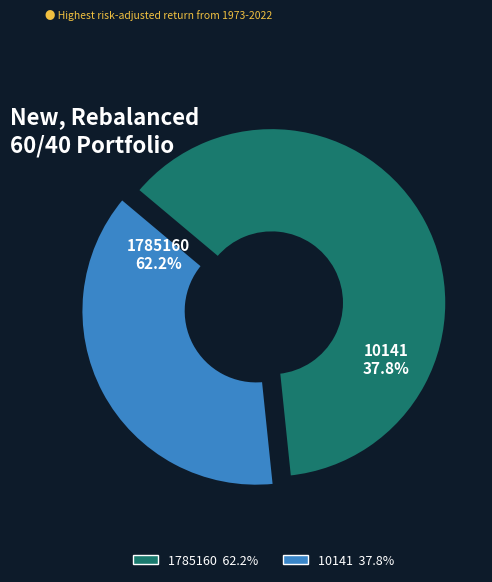

Does 1785160 account for over 50% of the chart?

Yes